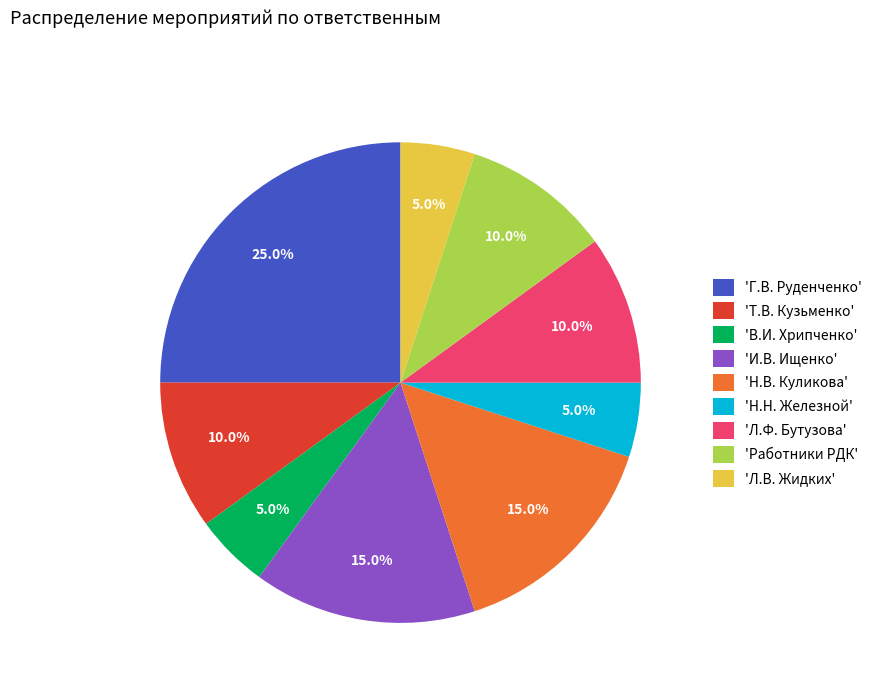

How much of the chart is everything except 'Л.В. Жидких'?

95.0%